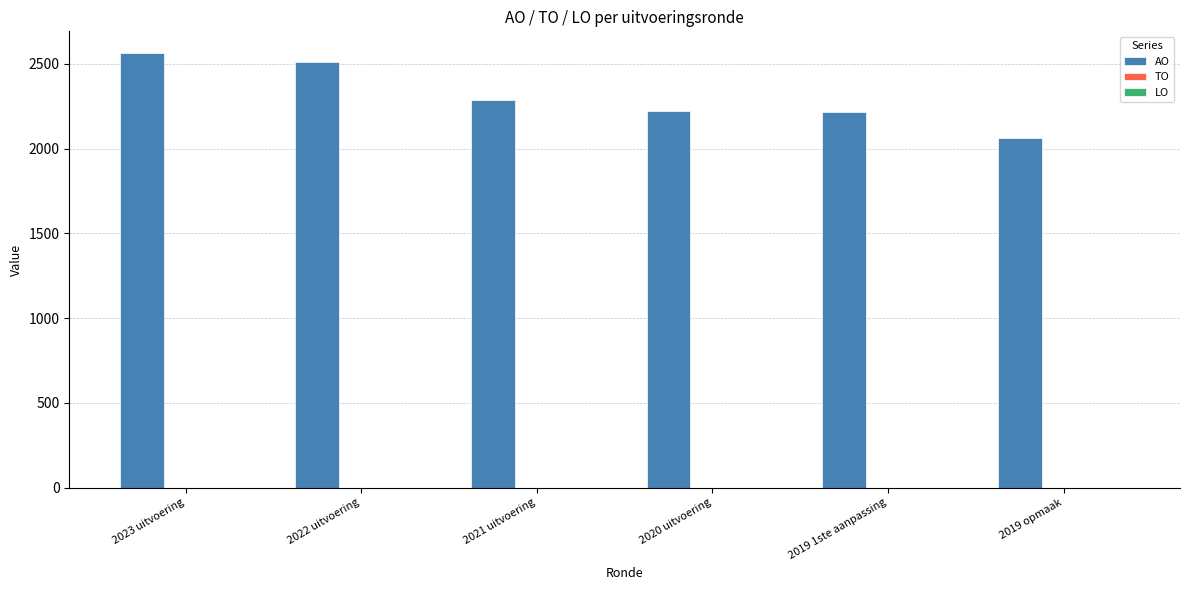

Is it true that the value at 2023 uitvoering is 2563?

True